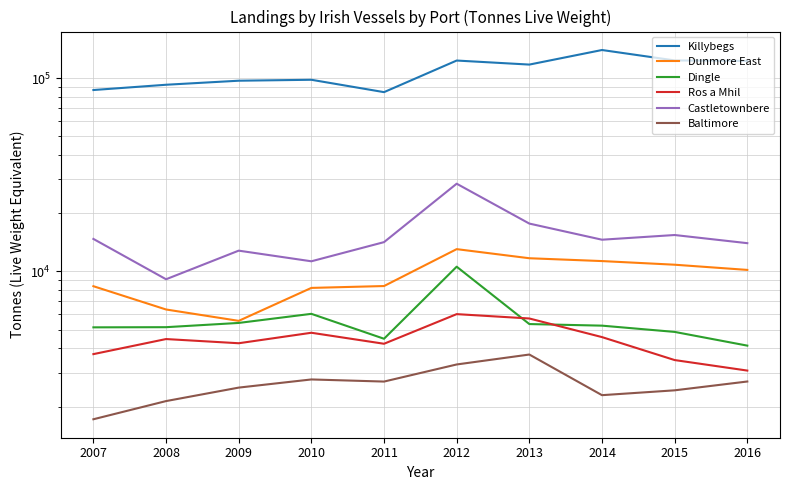

Between 2010 and 2016, which series saw the biggest shift?

Killybegs